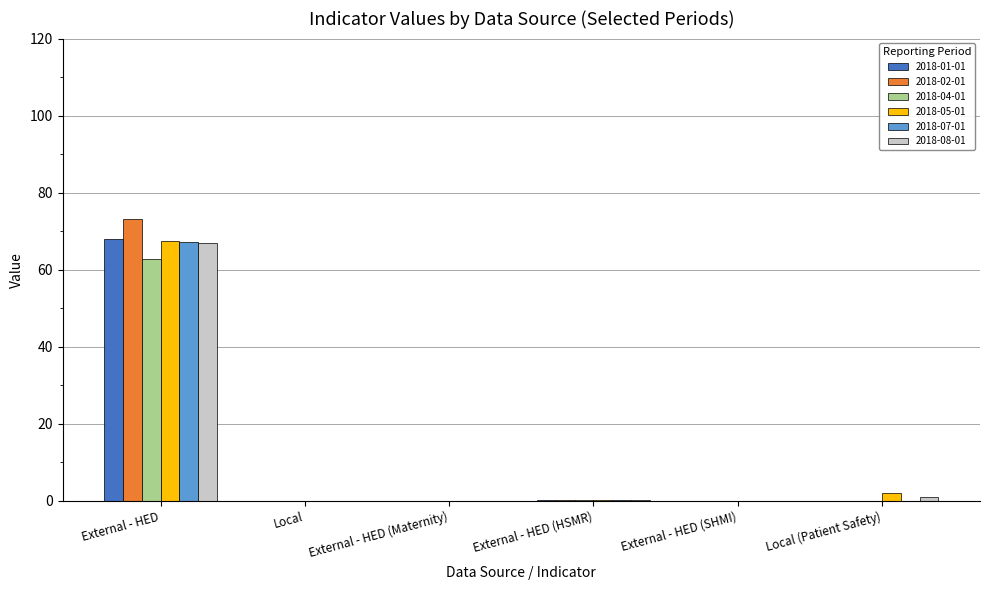

At which category is the sum across all series the highest?

External - HED